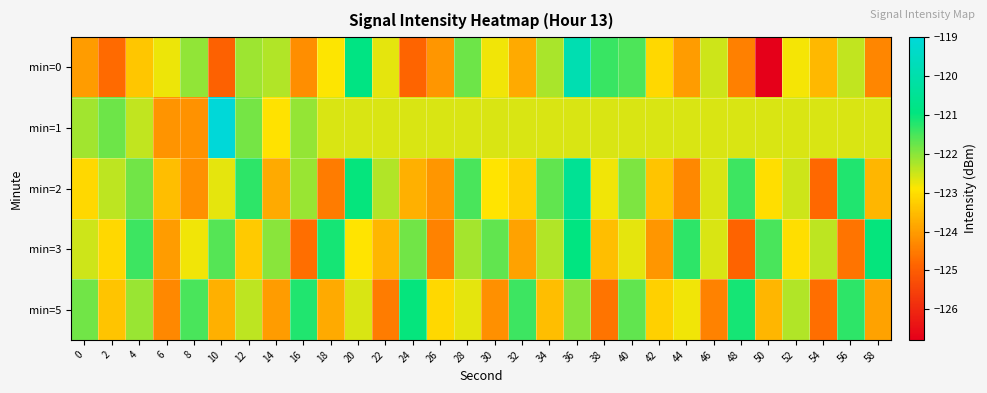

Which has a higher value, 10 or 26?

26